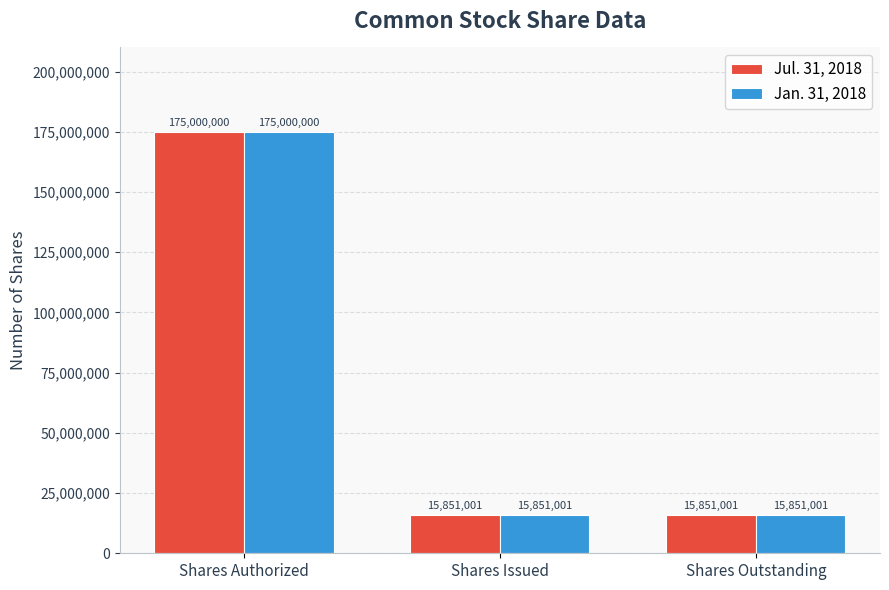

Read the Jan. 31, 2018 value at Shares Authorized, to the nearest 10.

175000000